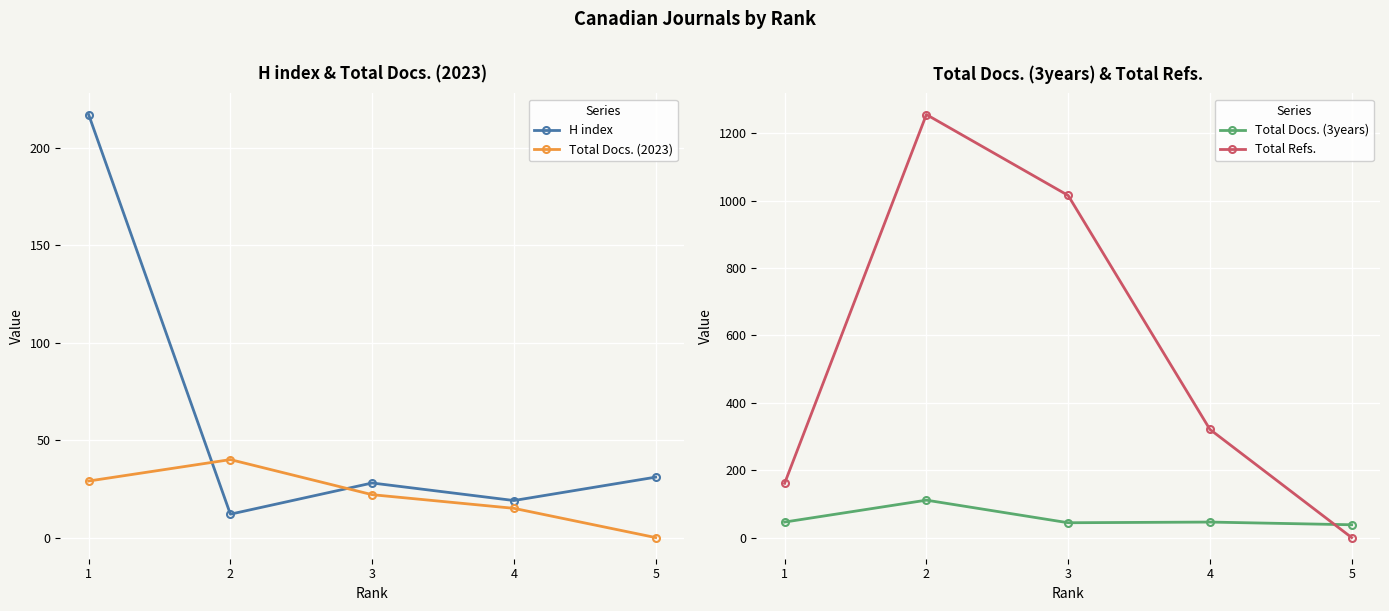

How many lines are shown in the chart?

4